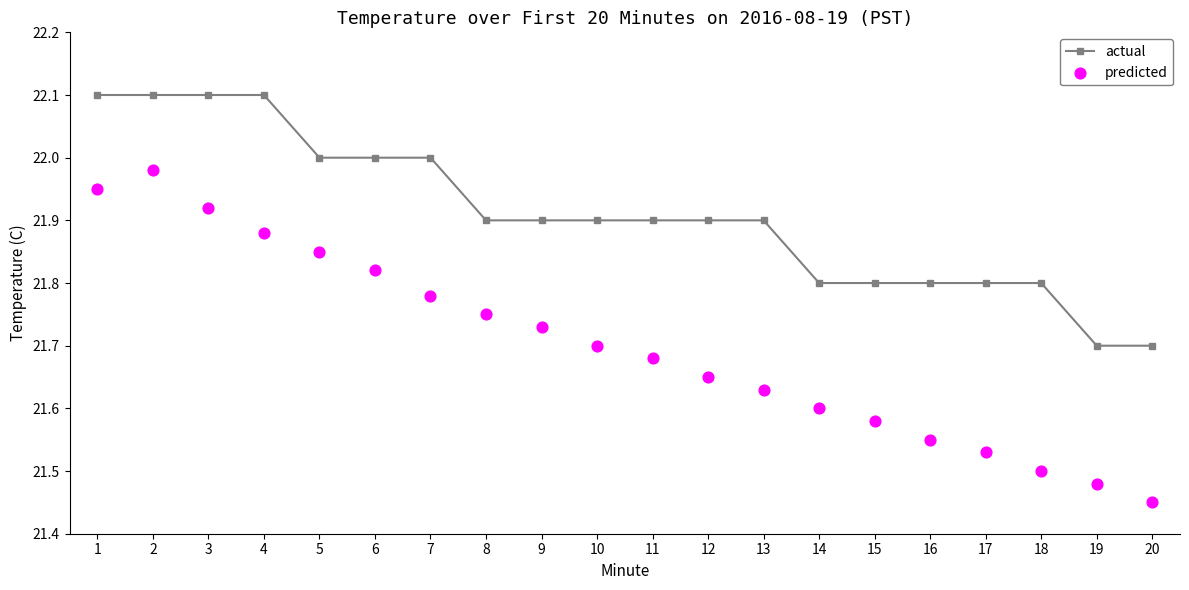

Is the value of predicted at 3 greater than the value of actual at 2?

No